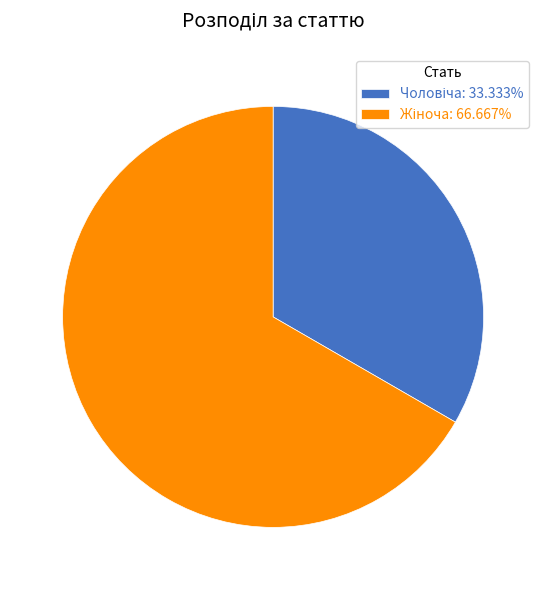

Does any single category account for the majority?

Yes